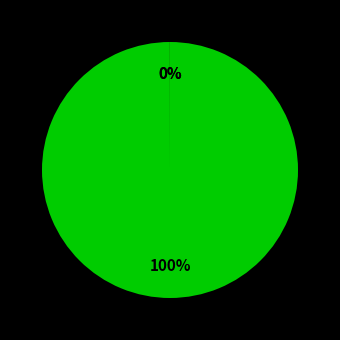

To the nearest percent, what is the difference between the largest and smallest slice percentages?

100%